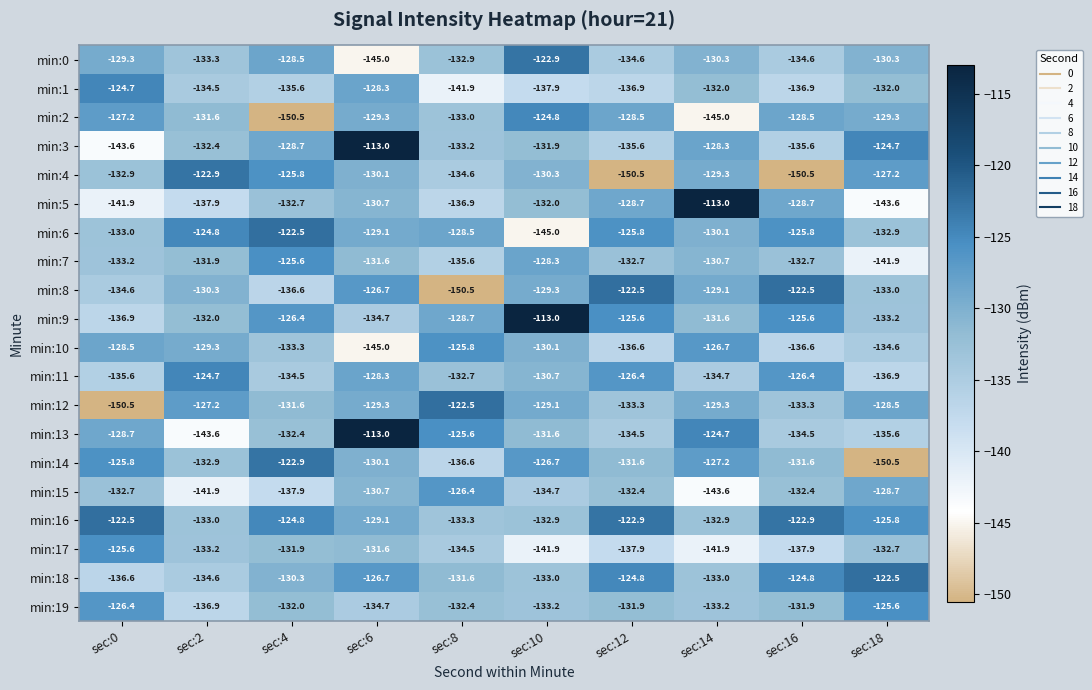

The value of min:0 at sec:18 is -225.4. True or false?

False